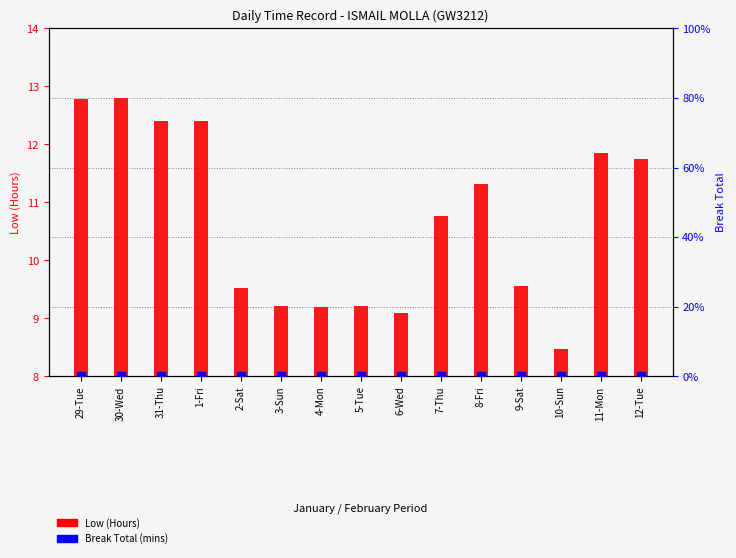

At which category is the sum across all series the highest?

30-Wed